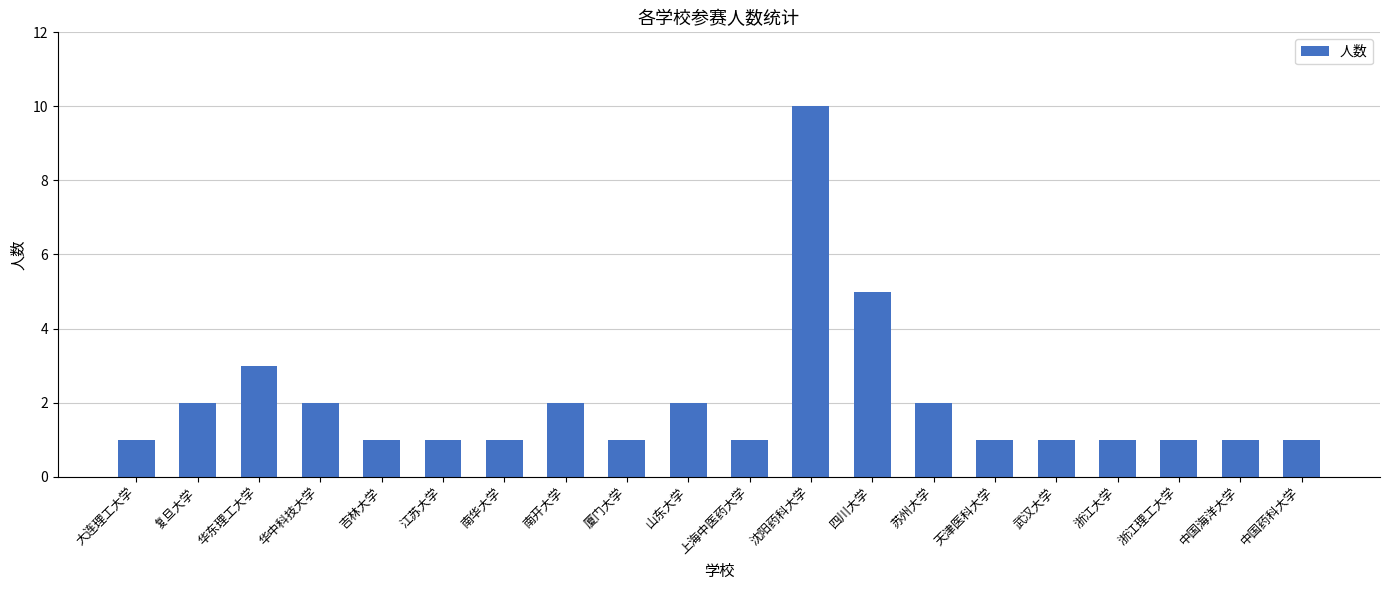

Reading left to right, extract all data points from this chart.

1	2	3	2	1	1	1	2	1	2	1	10	5	2	1	1	1	1	1	1